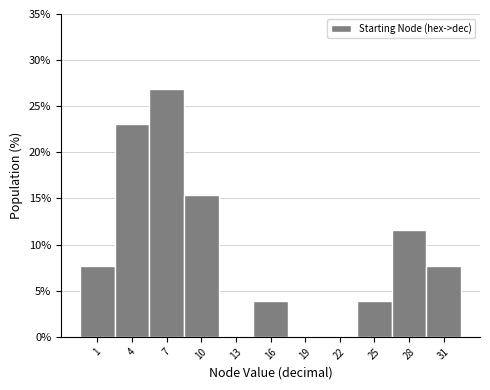

Reading left to right, list all the values displayed in this chart.

1=7.7	4=23.1	7=26.9	10=15.4	13=0.0	16=3.8	19=0.0	22=0.0	25=3.8	28=11.5	31=7.7